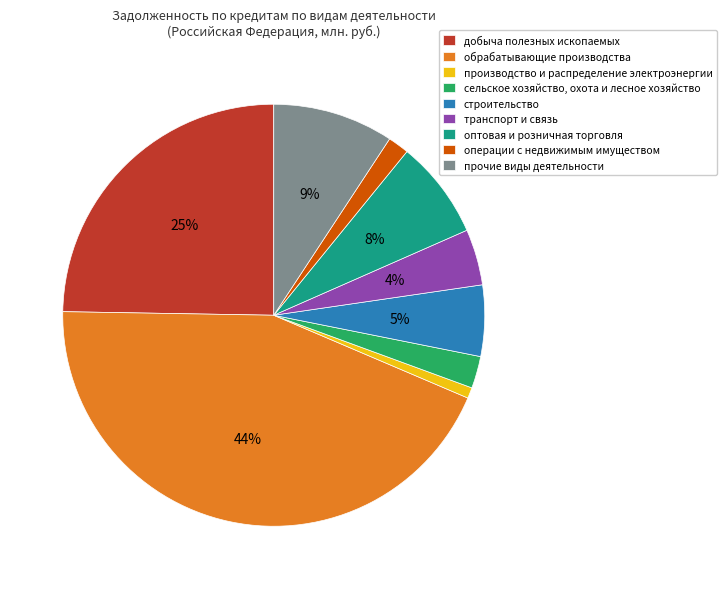

To the nearest percent, what percentage of the pie is операции с недвижимым имуществом?

2%